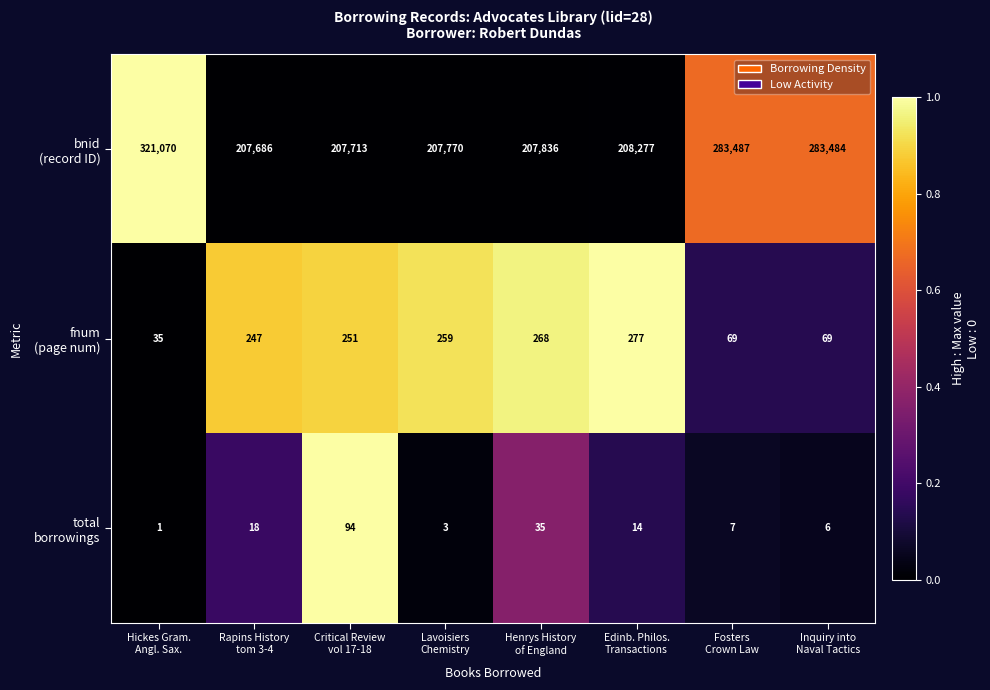

At how many categories does at least one series exceed 125190?

8